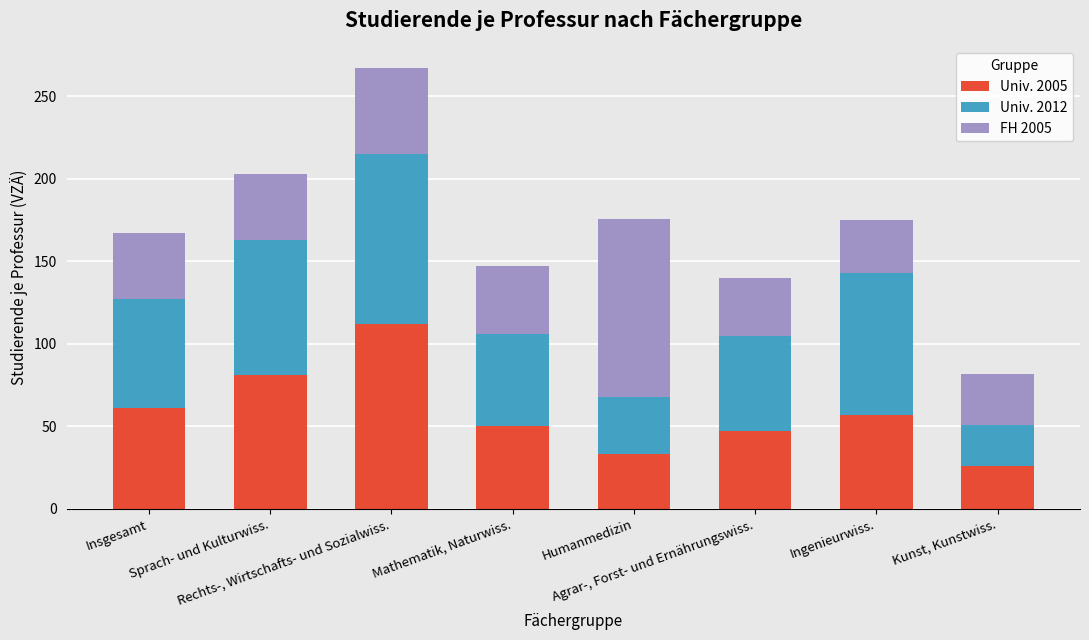

What is the average value of the Univ. 2005 series?

58